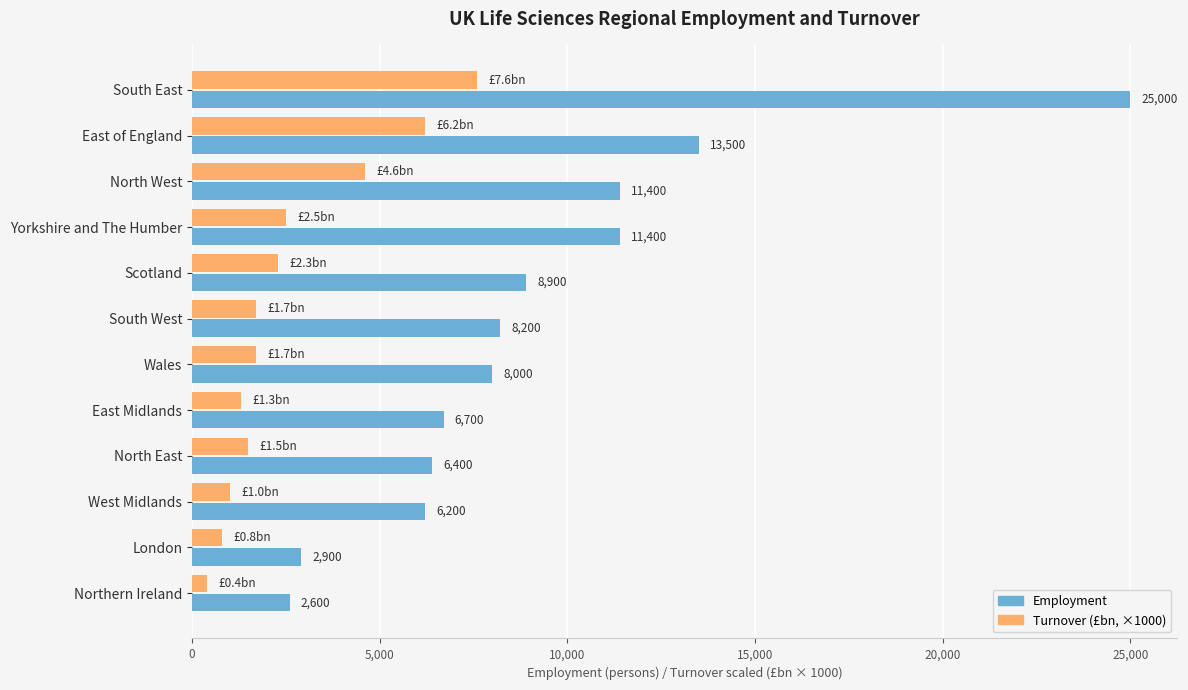

What is the difference between the maximum and second lowest values in the Employment series?

22100